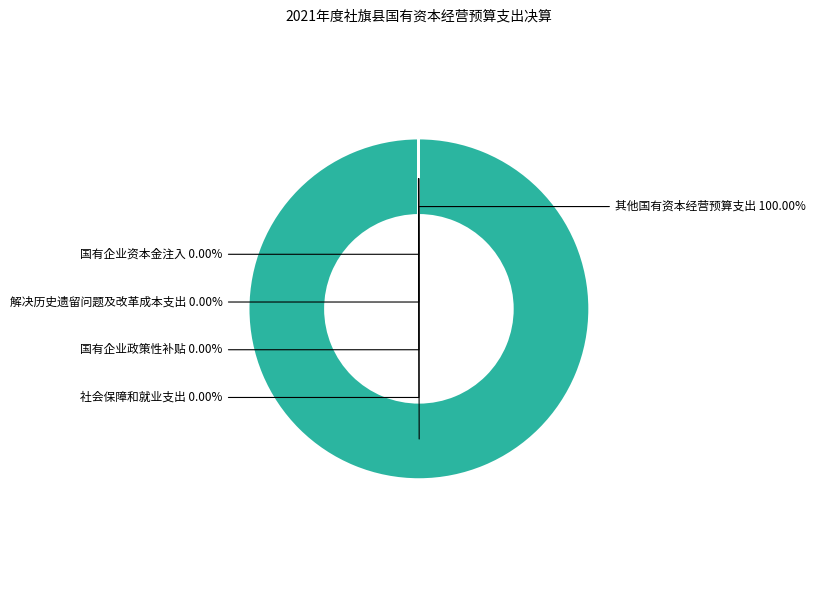

Combined, do 社会保障和就业支出 and 其他国有资本经营预算支出 account for over 50%?

Yes